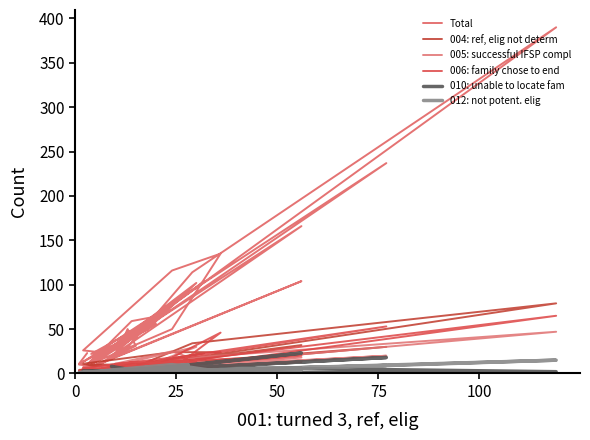

Is this an area chart (filled region under the line)?

No